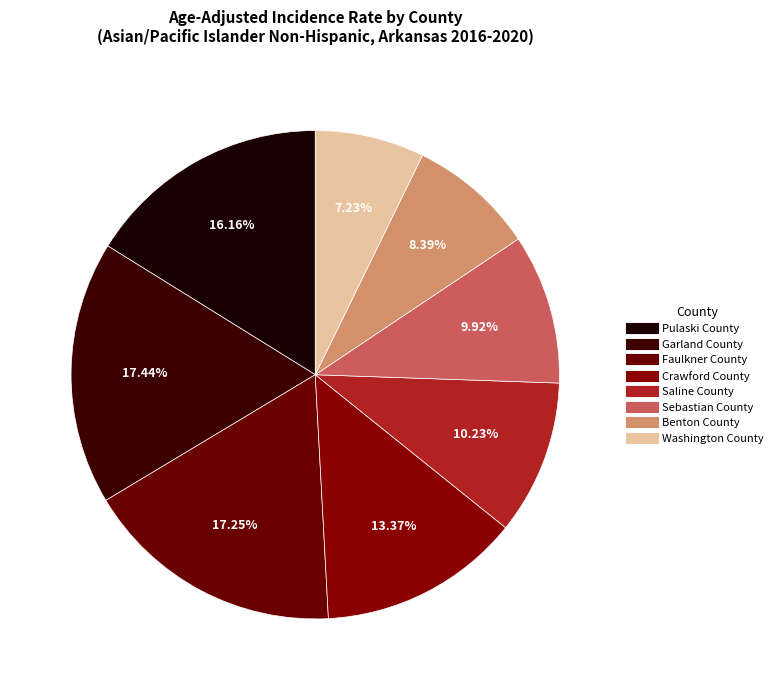

To the nearest percent, what percentage of the pie is Garland County?

17%